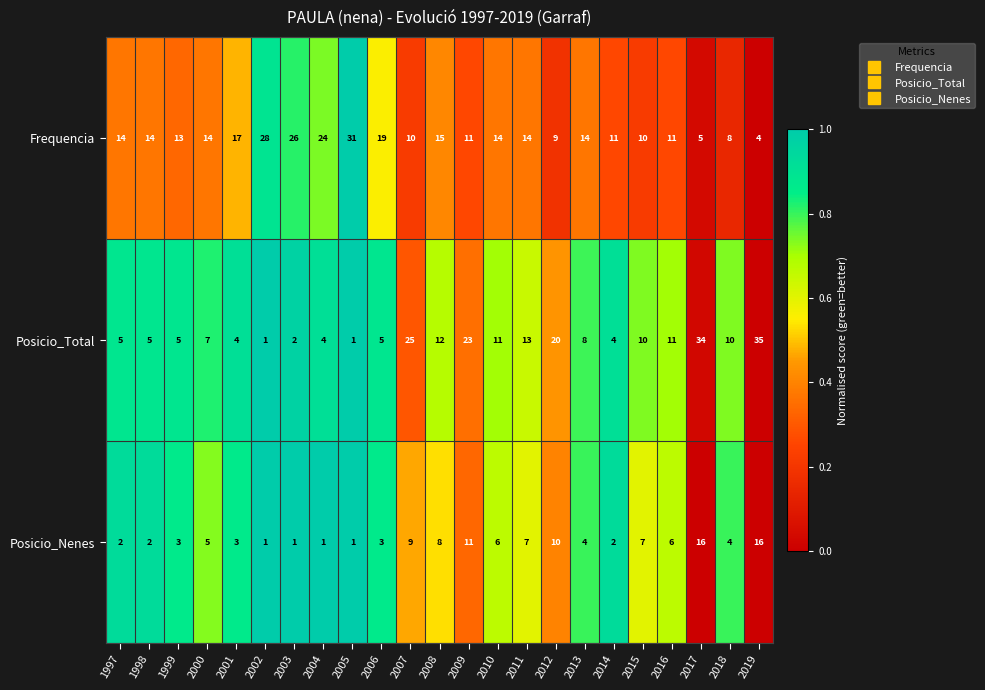

Is it true that Posicio_Nenes equals 1 at 2005?

True